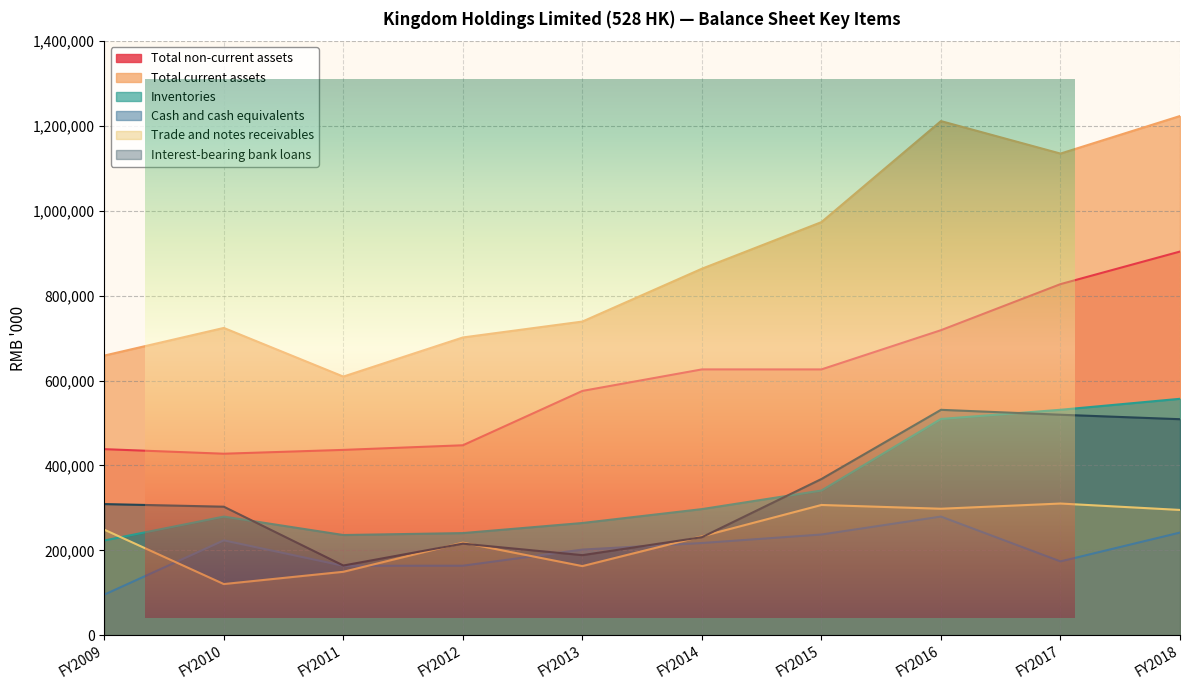

True or false: Inventories and Total current assets intersect in this chart.

False